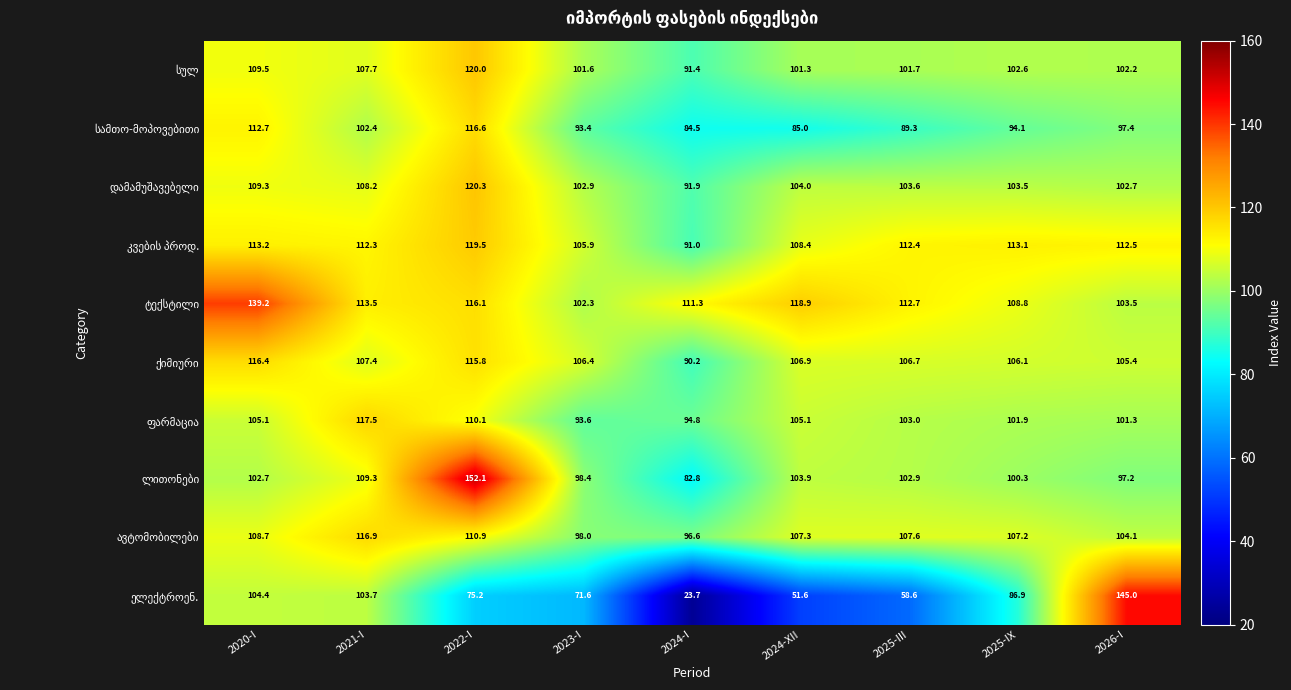

What is the total value across all series at 2021-I?

1098.9